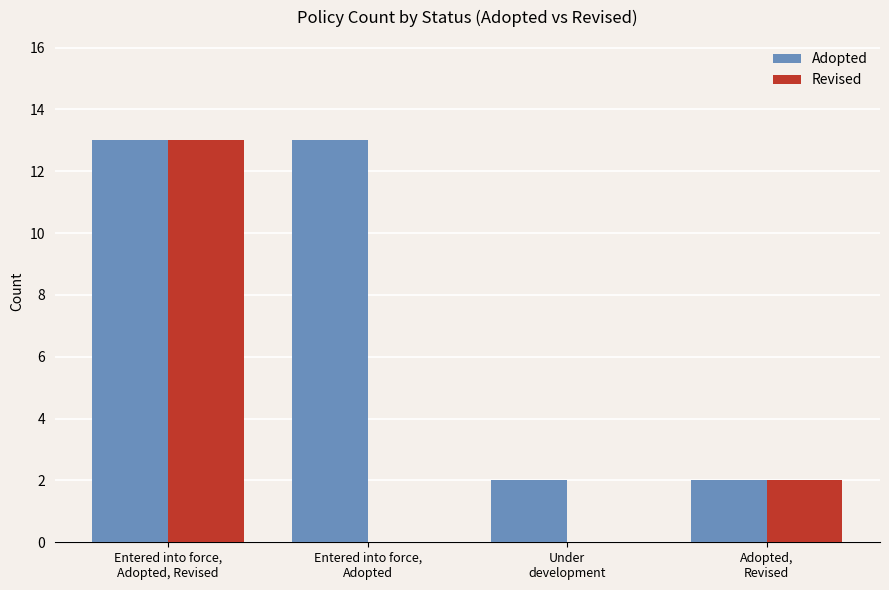

What is the sum of all Adopted values?

30